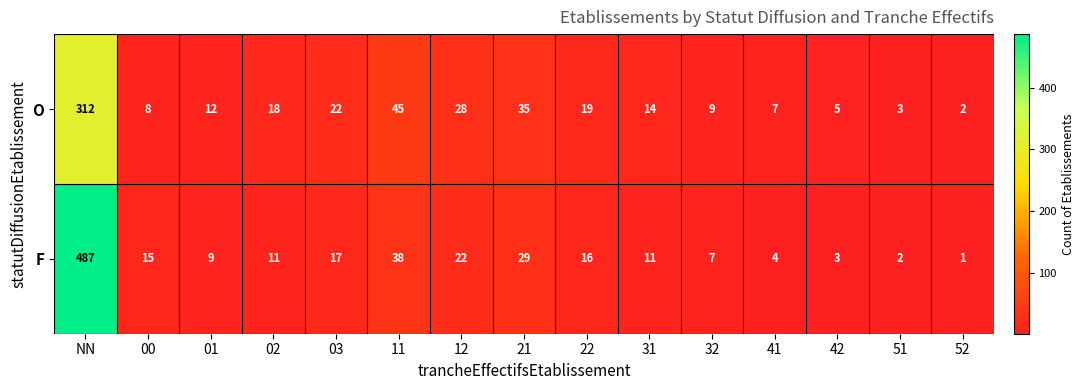

What is the minimum value shown in the chart?

1